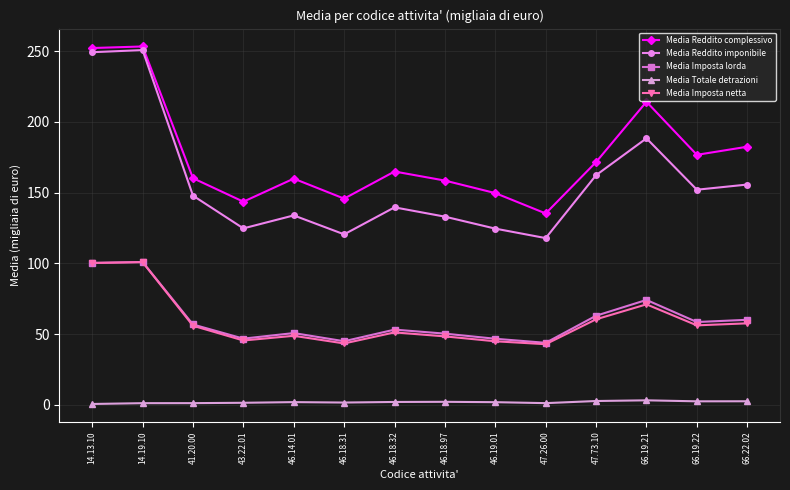

What is the difference between the Media Reddito imponibile values at 14.19.10 and 66.19.21?

62.4